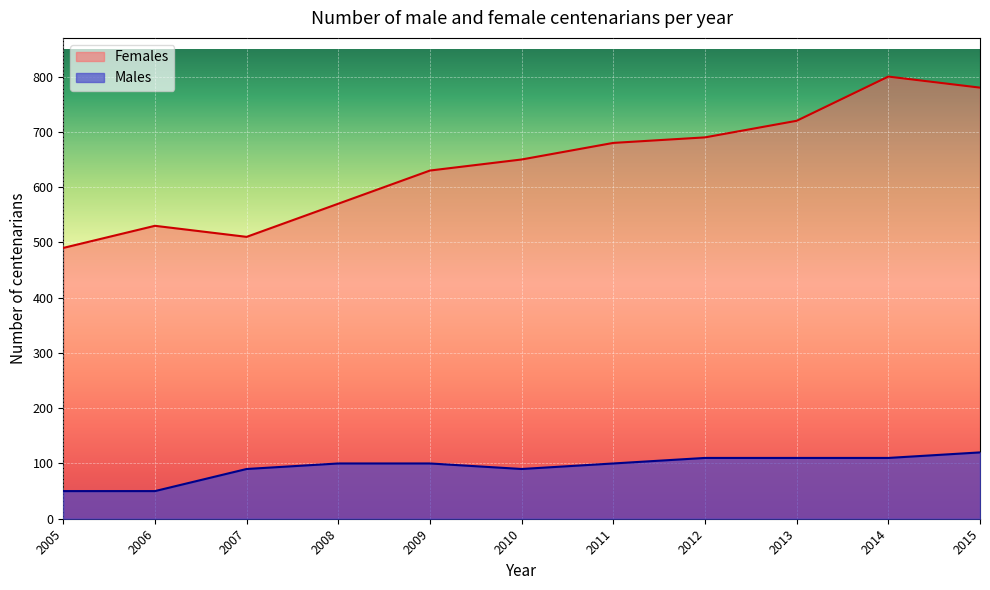

What is the spread (max minus min) of values at 2012?

580